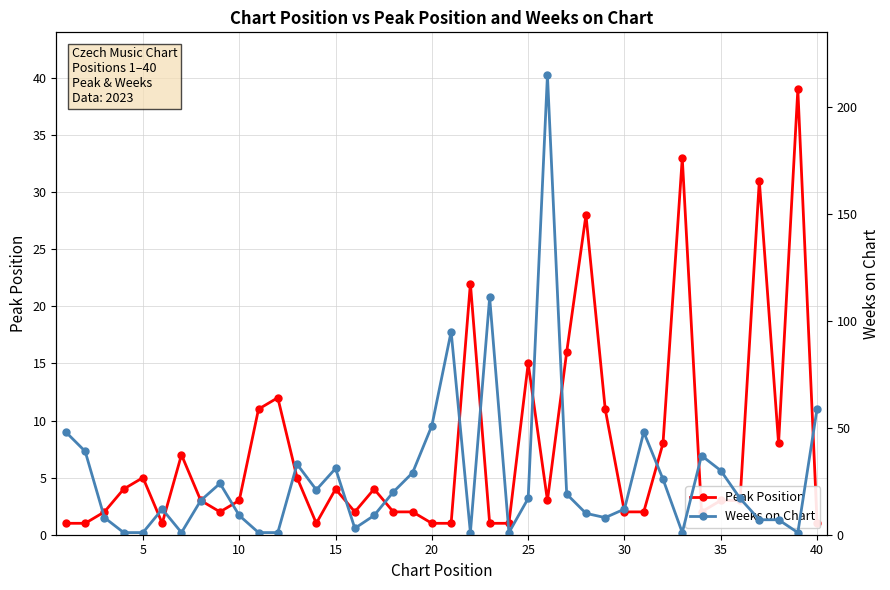

What is the average value of the Weeks on Chart series?

27